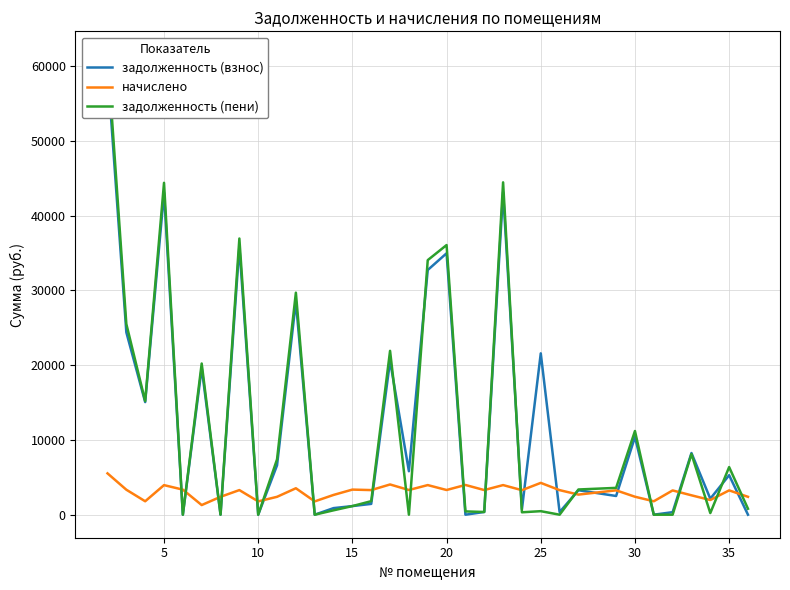

Between 40 and 9, which series saw the biggest shift?

задолженность (пени)